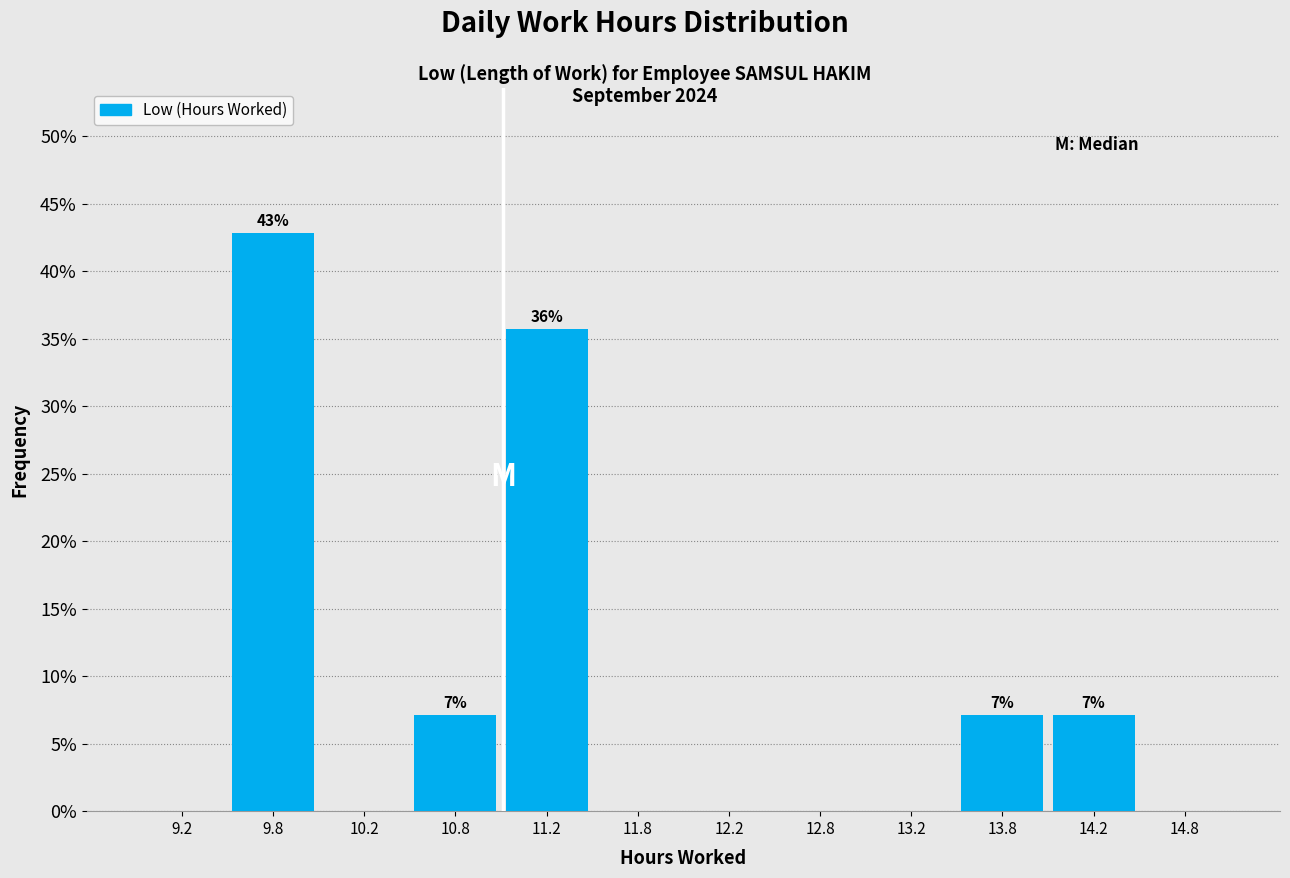

Which range on the x-axis has the tallest bar?

9.5 to 10.0